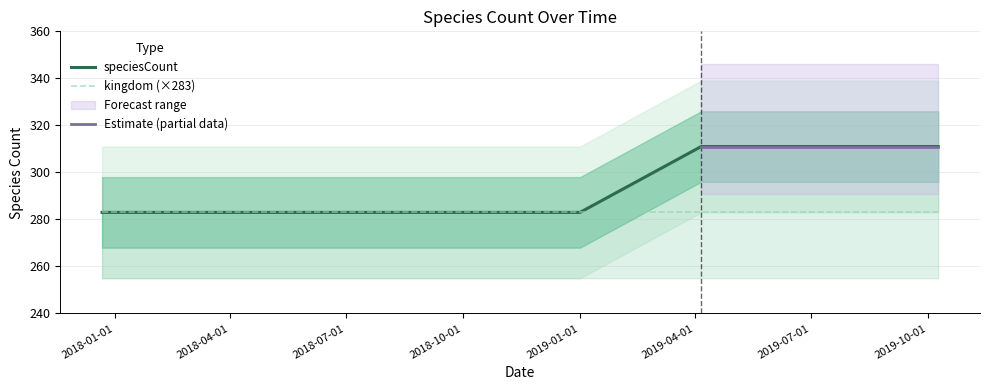

Rank the categories by value from highest to lowest.

2019-04-06, 2019-07-01, 2019-10-09, 2017-12-22, 2018-04-09, 2018-07-11, 2018-09-28, 2019-01-01